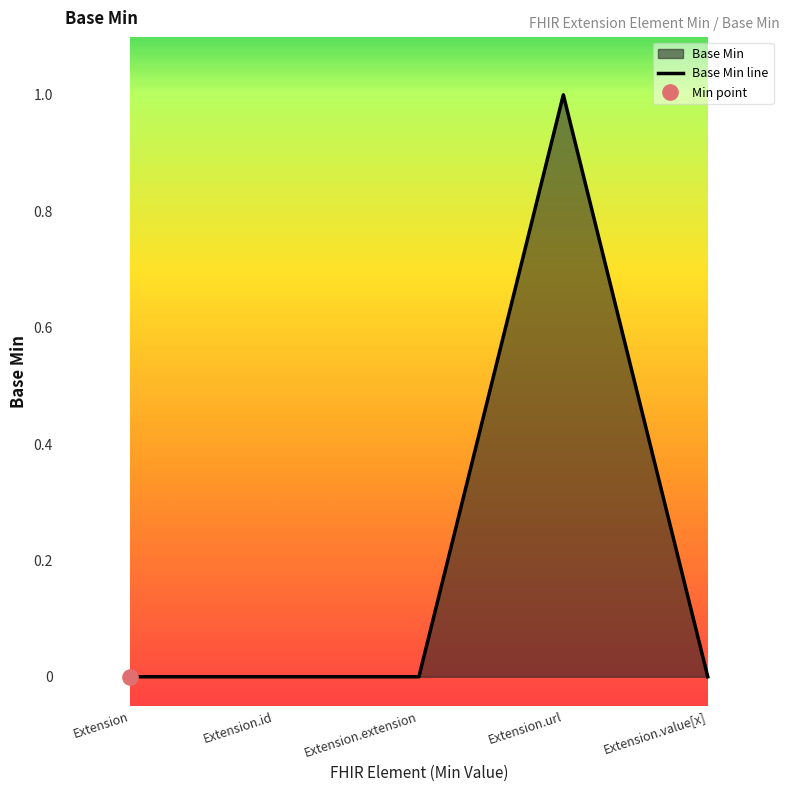

Rank the categories by value from highest to lowest.

Extension.url, Extension, Extension.id, Extension.extension, Extension.value[x]